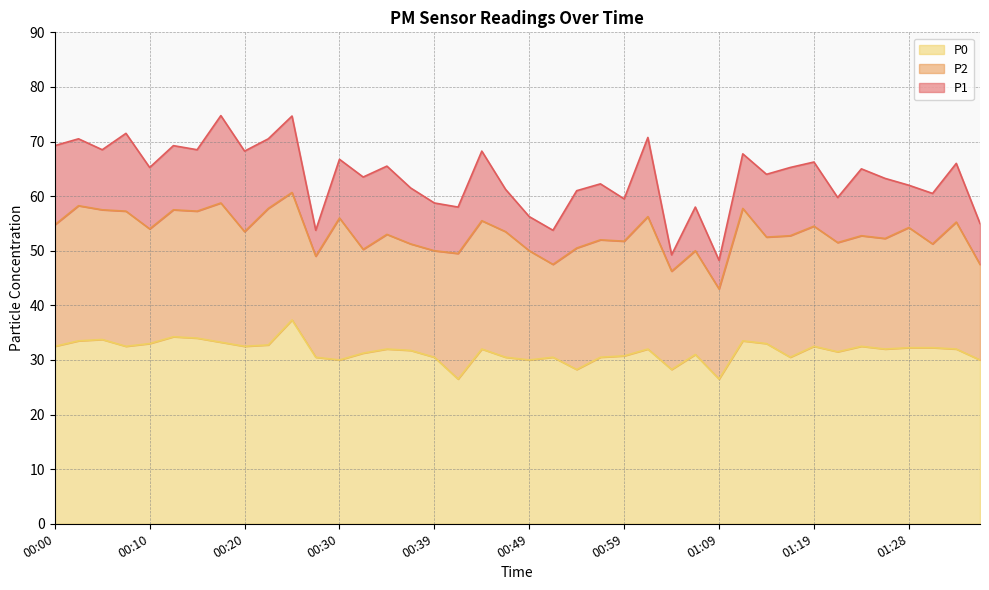

What is the minimum value shown in the chart?

26.5